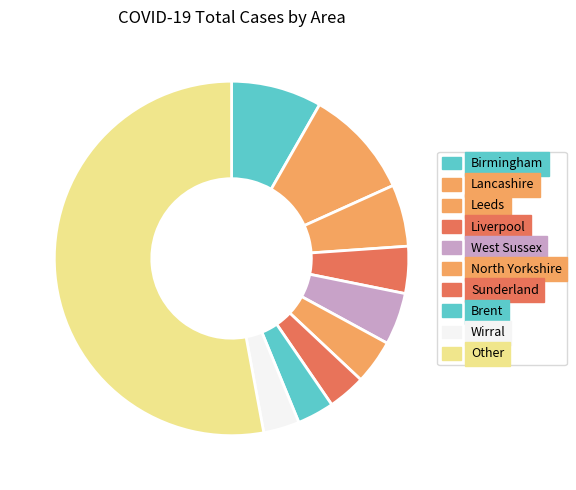

Between West Sussex and Lancashire, which is larger?

Lancashire